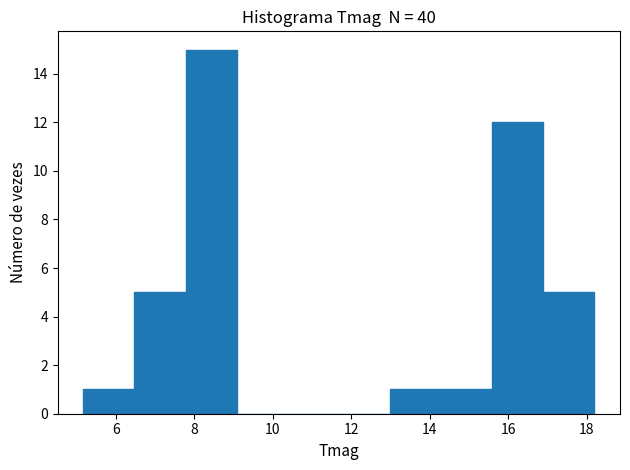

Which range on the x-axis has the tallest bar?

7.8 to 9.0